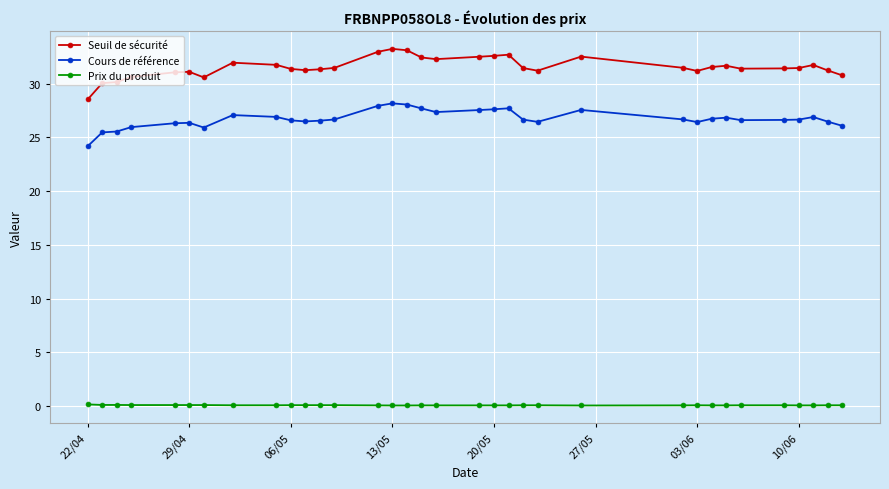

List the series in order of their peak value, highest first.

Seuil de sécurité, Cours de référence, Prix du produit